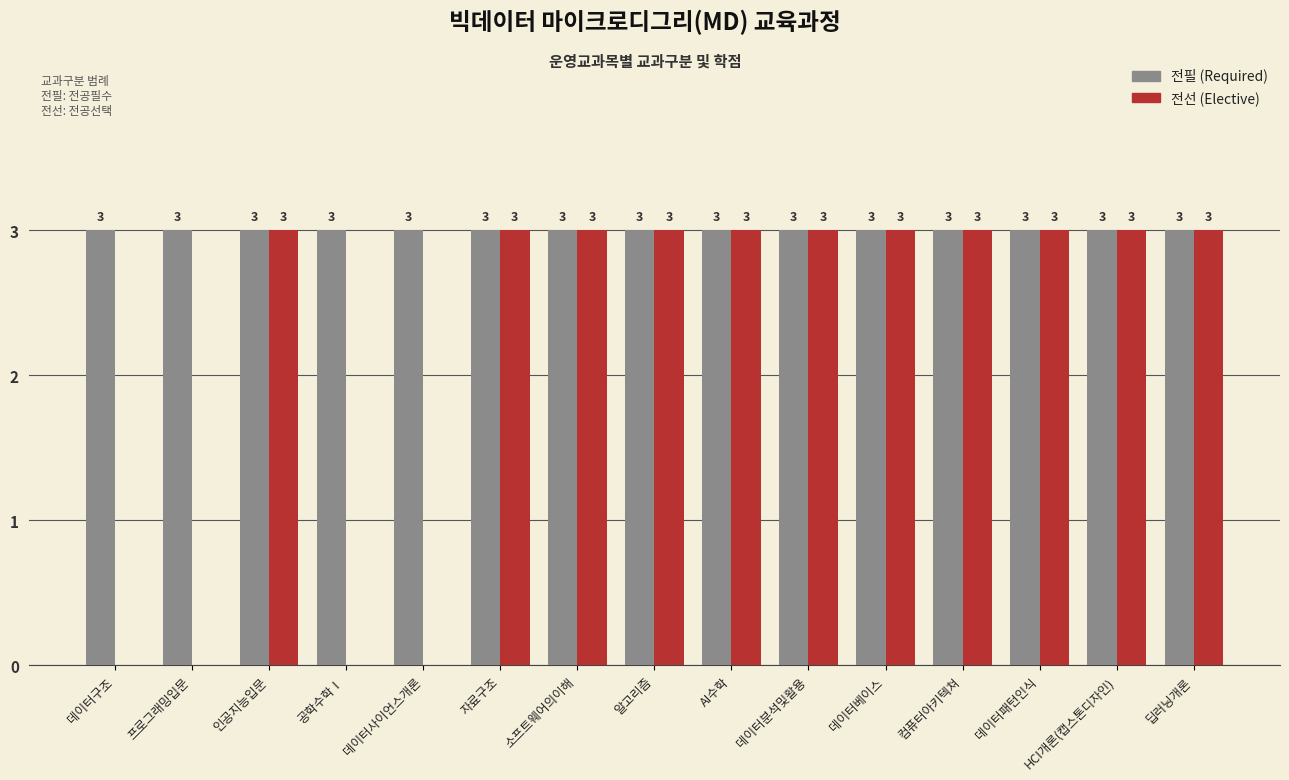

Reading right to left, list all the values displayed in this chart.

전필: 딥러닝개론=3	HCI개론(캡스톤디자인)=3	데이터패턴인식=3	컴퓨터아키텍쳐=3	데이터베이스=3	데이터분석및활용=3	AI수학=3	알고리즘=3	소프트웨어의이해=3	자료구조=3	데이터사이언스개론=3	공학수학Ⅰ=3	인공지능입문=3	프로그래밍입문=3	데이터구조=3
전선: 딥러닝개론=3	HCI개론(캡스톤디자인)=3	데이터패턴인식=3	컴퓨터아키텍쳐=3	데이터베이스=3	데이터분석및활용=3	AI수학=3	알고리즘=3	소프트웨어의이해=3	자료구조=3	데이터사이언스개론=0	공학수학Ⅰ=0	인공지능입문=3	프로그래밍입문=0	데이터구조=0